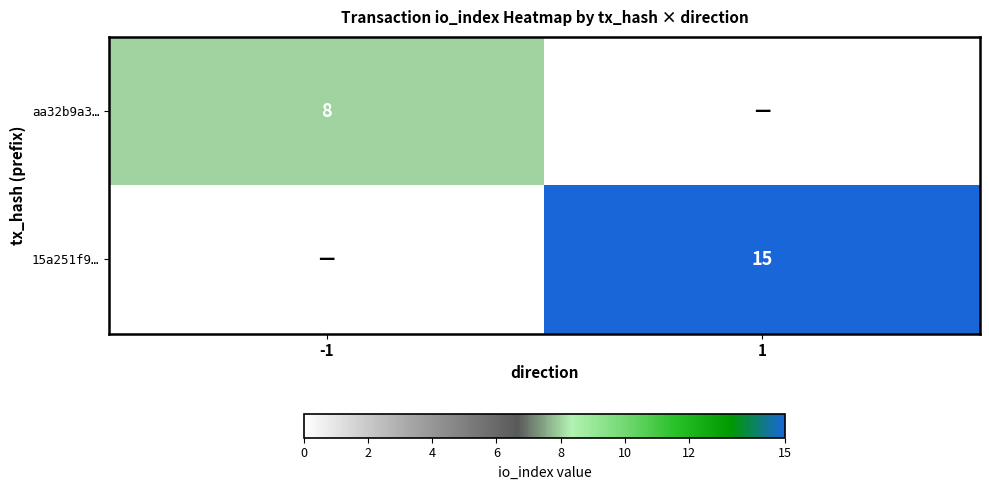

The aa32b9a3… series shows 5 at -1. True or false?

False